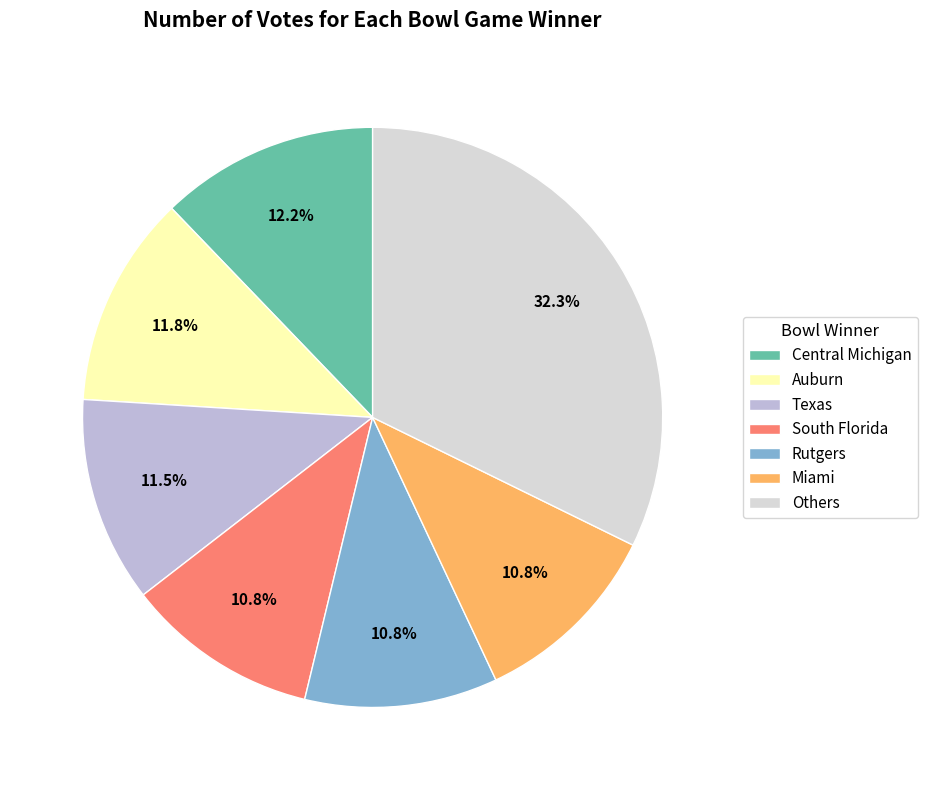

Is the sum of Auburn and Miami greater than half?

No